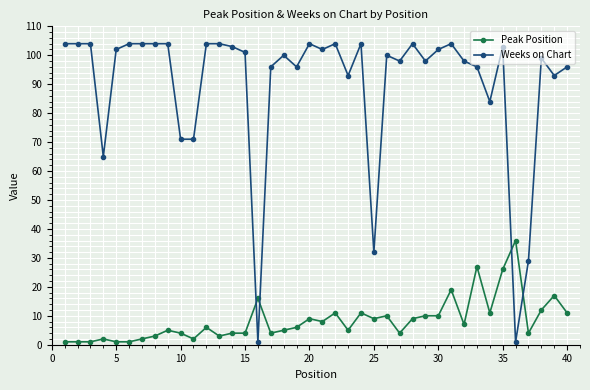

Does the chart have visible grid lines?

Yes